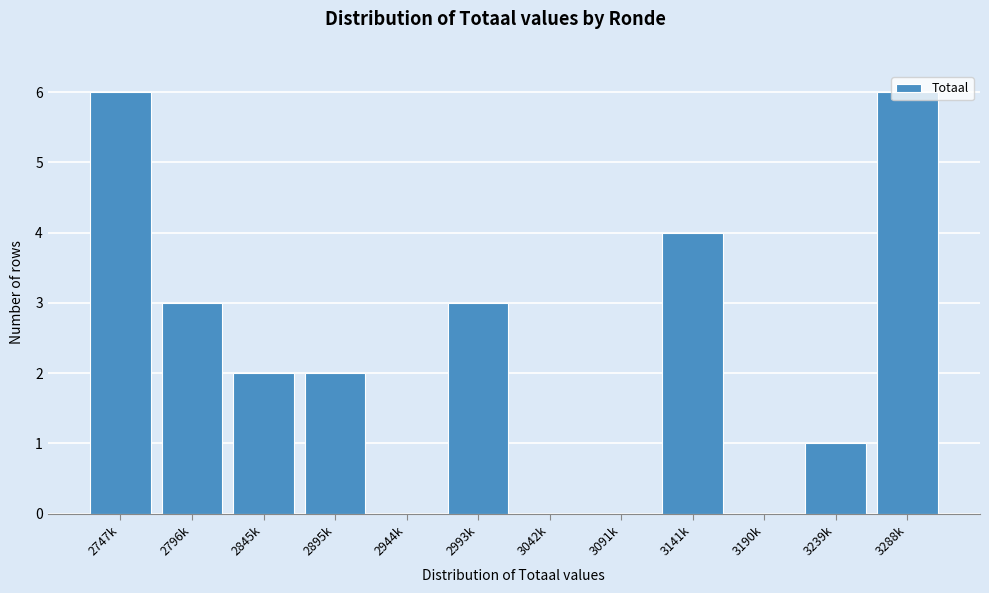

The chart shows a value of 2 at 2845k. True or false?

True